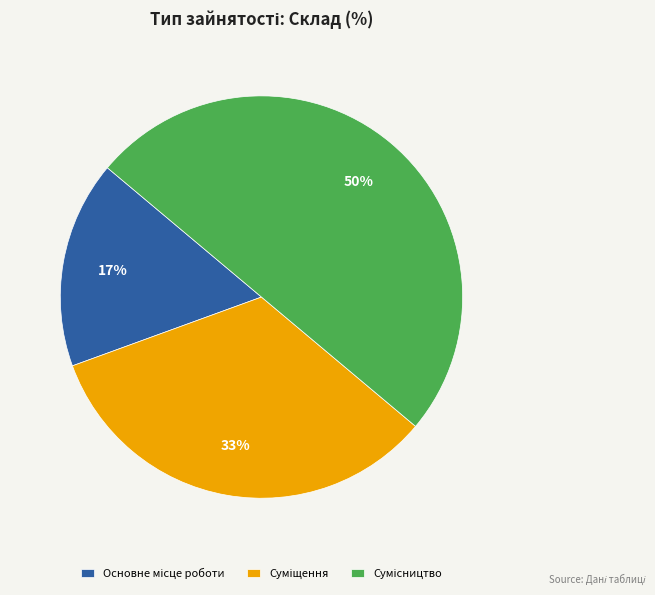

To the nearest percent, what is the average slice percentage?

33%